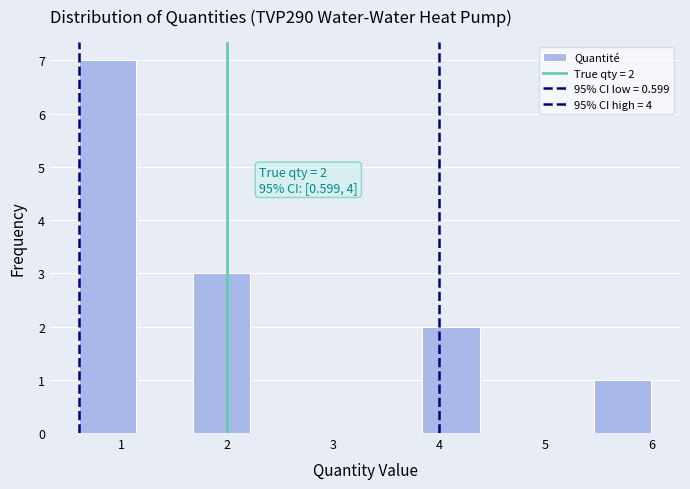

Which range on the x-axis has the tallest bar?

0.6 to 1.1